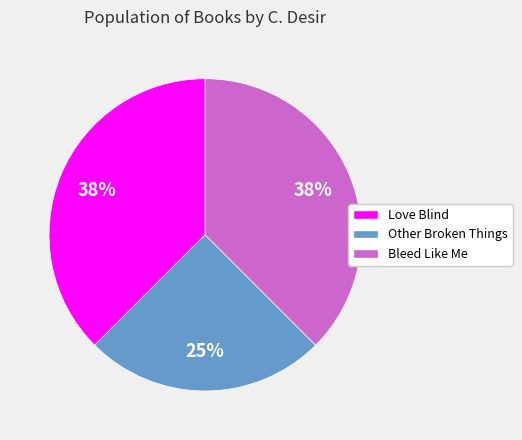

How many slices are in this pie chart?

3